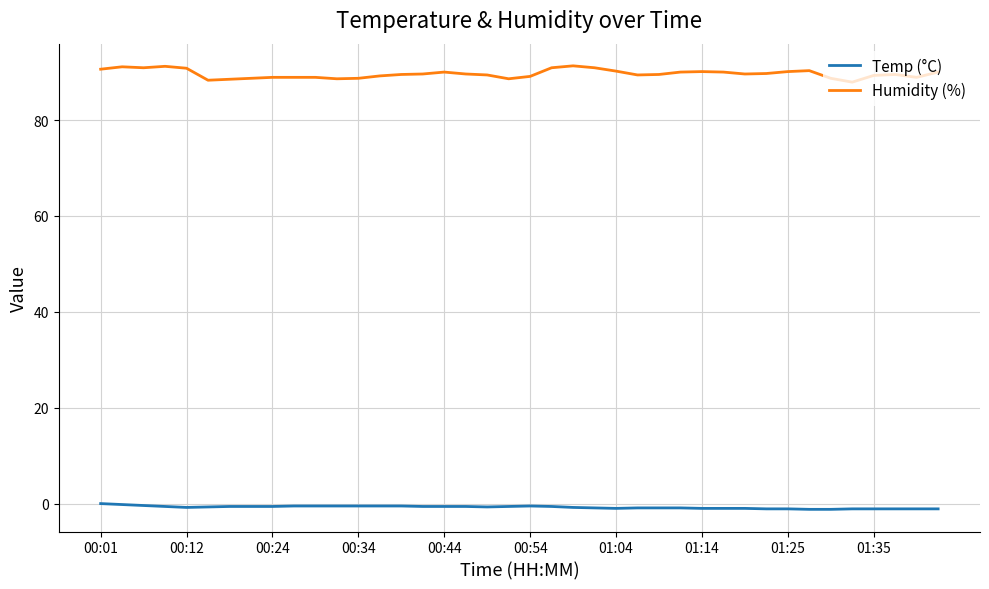

Which series has the widest spread of values?

Humidity (%)